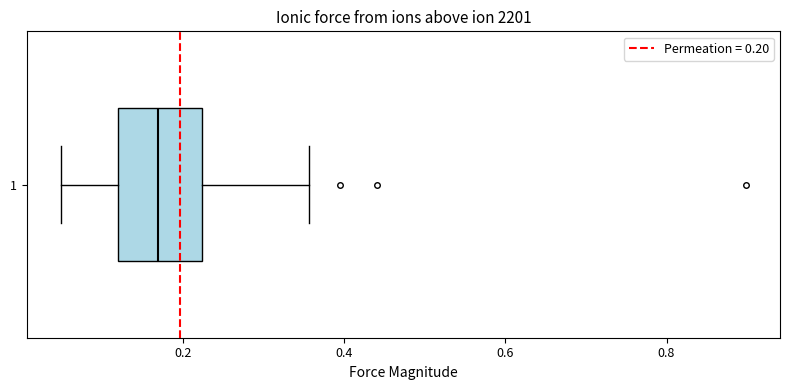

Where is the left edge of the box at y = 1 on the x-axis? The values are not printed on the chart, so give them approximately, as read against the axis.

0.12